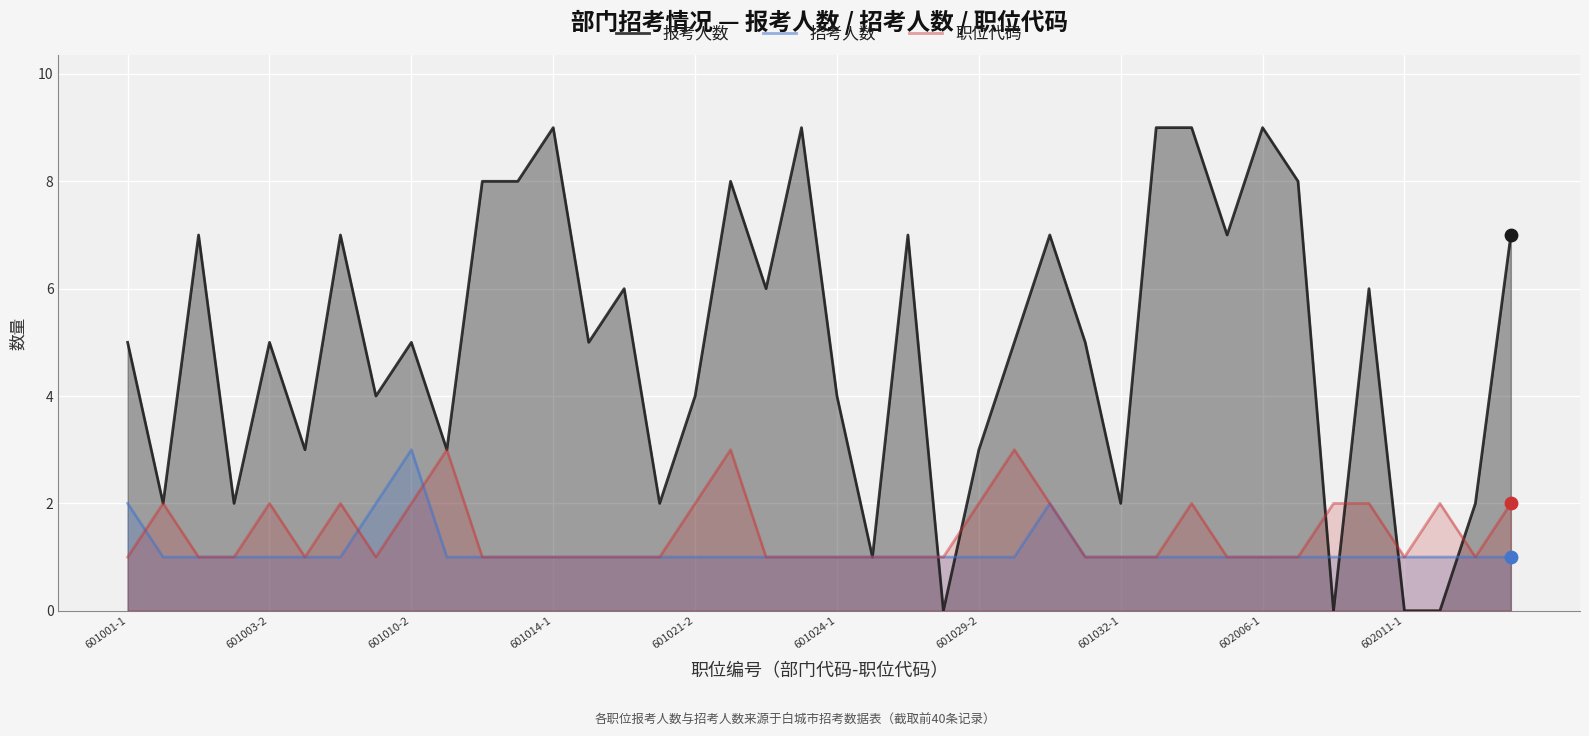

What is the total value across all series at 601032-1?

4